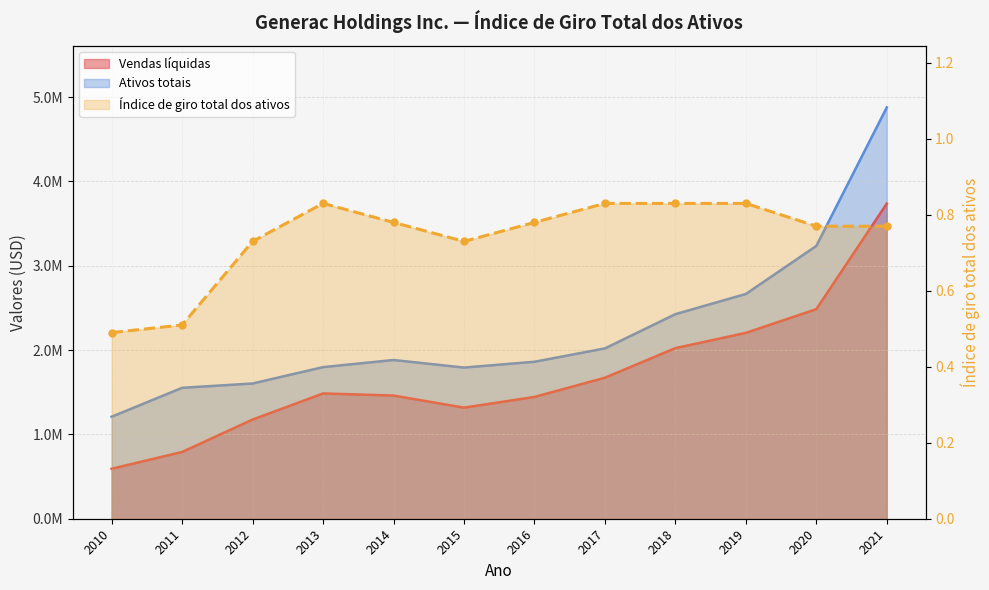

What is the value of the 9th point from the left?

0.8